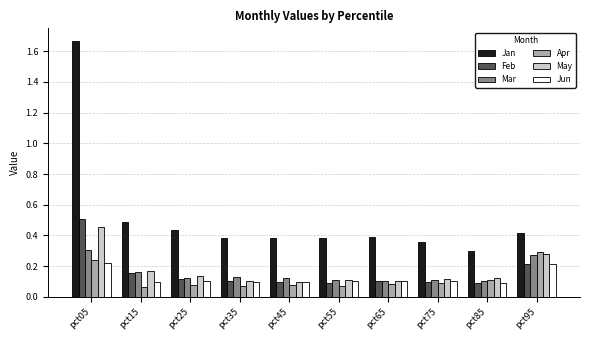

Which category has the highest value across all series?

pct05